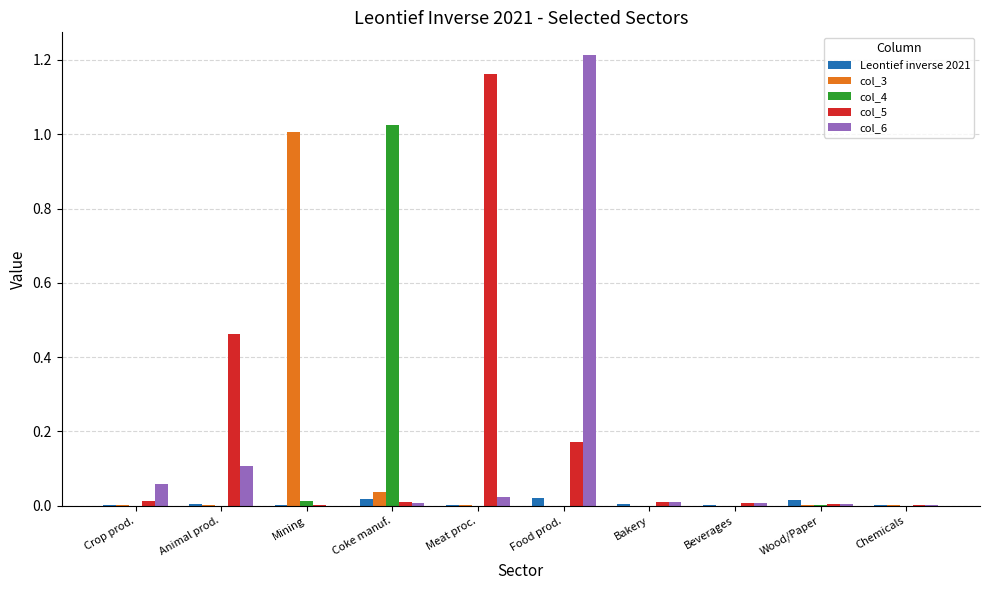

At which category does the chart reach its peak across all series?

Food prod.